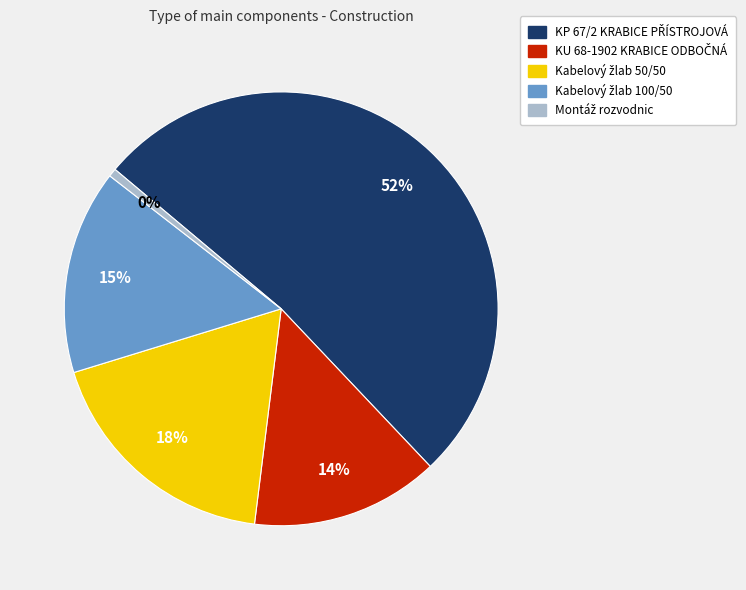

How many slices are in this pie chart?

5